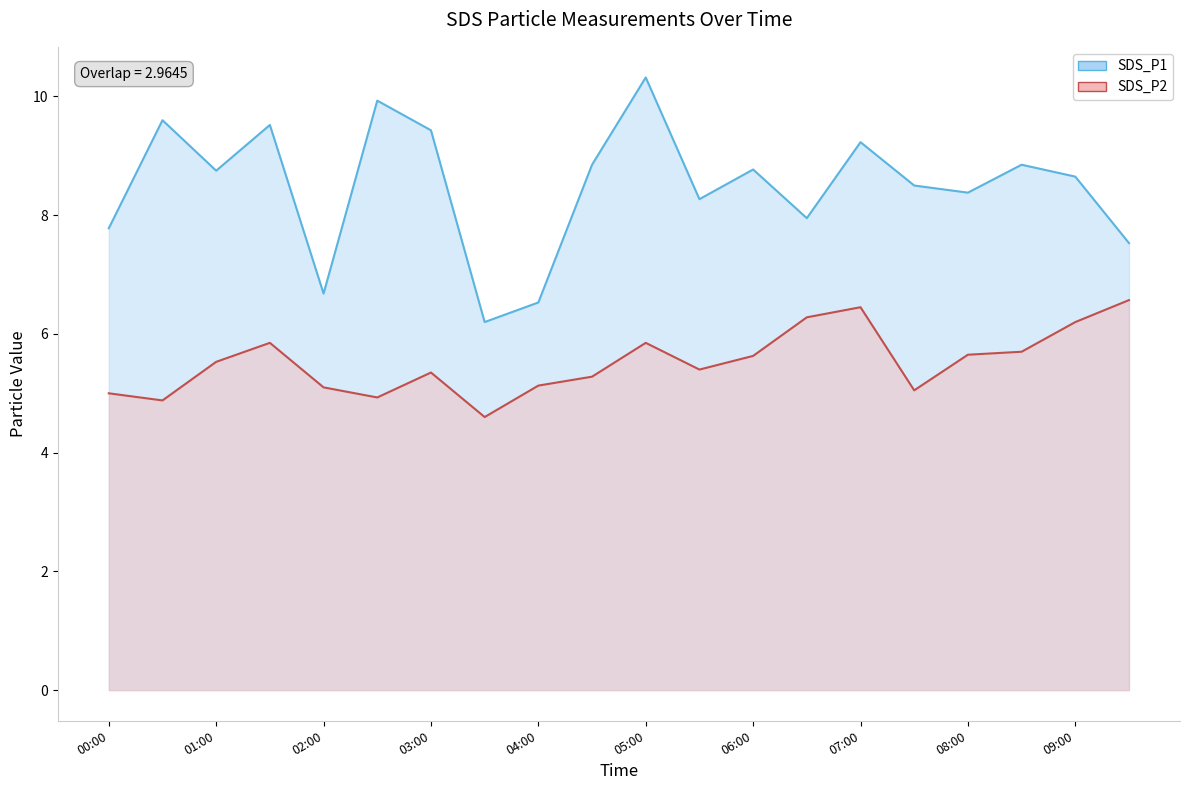

Reading left to right, transcribe all the data shown in this chart.

SDS_P1: 7.8	9.6	8.8	9.5	6.7	9.9	9.4	6.2	6.5	8.8	10.3	8.3	8.8	8.0	9.2	8.5	8.4	8.8	8.7	7.5
SDS_P2: 5.0	4.9	5.5	5.8	5.1	4.9	5.3	4.6	5.1	5.3	5.8	5.4	5.6	6.3	6.5	5.0	5.7	5.7	6.2	6.6